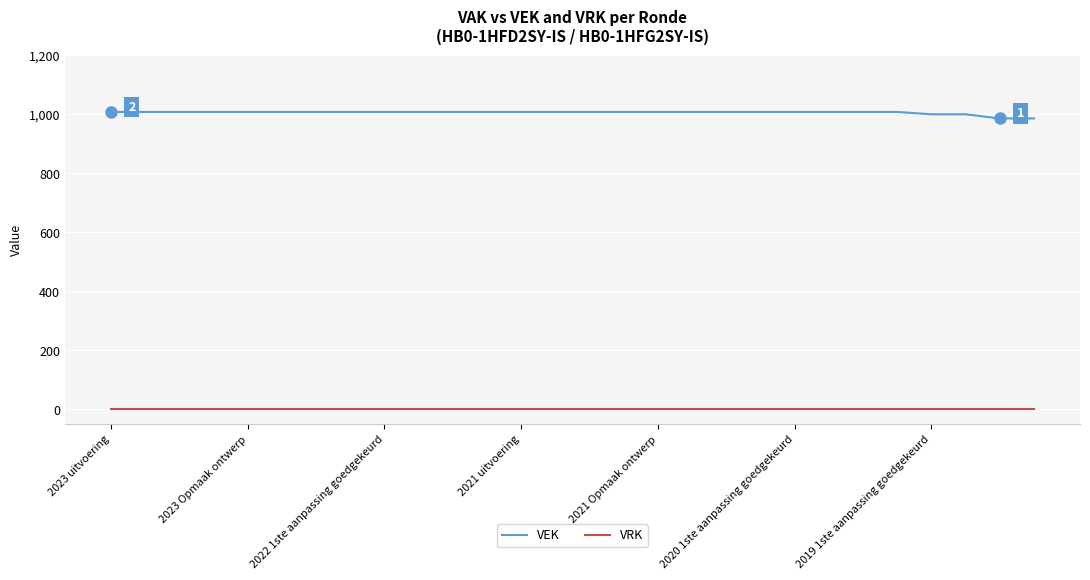

True or false: VEK and VRK cross at least once.

False